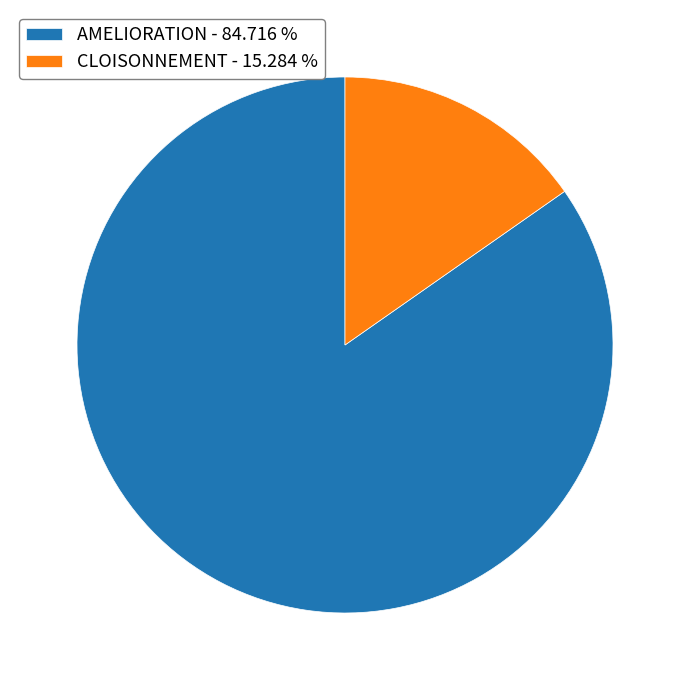

Does any single category account for the majority?

Yes